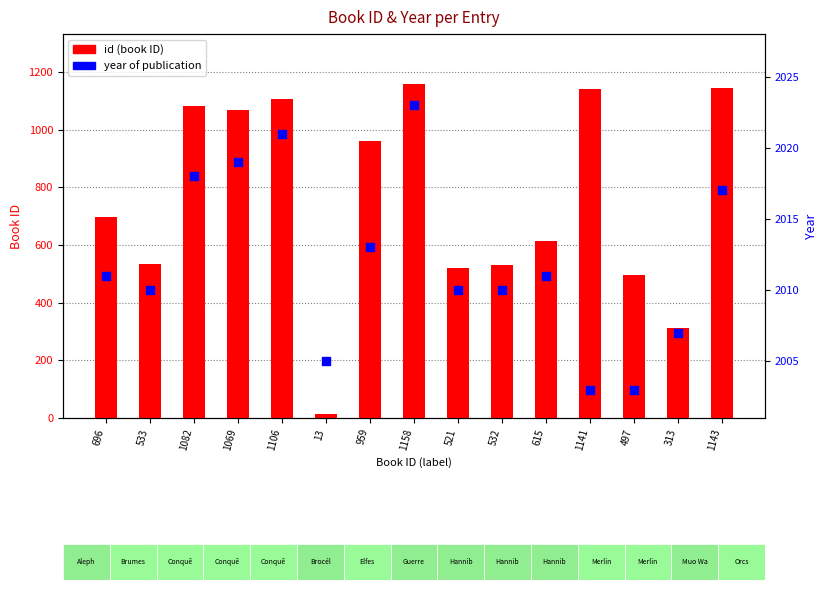

Which series reaches the maximum Y coordinate?

year